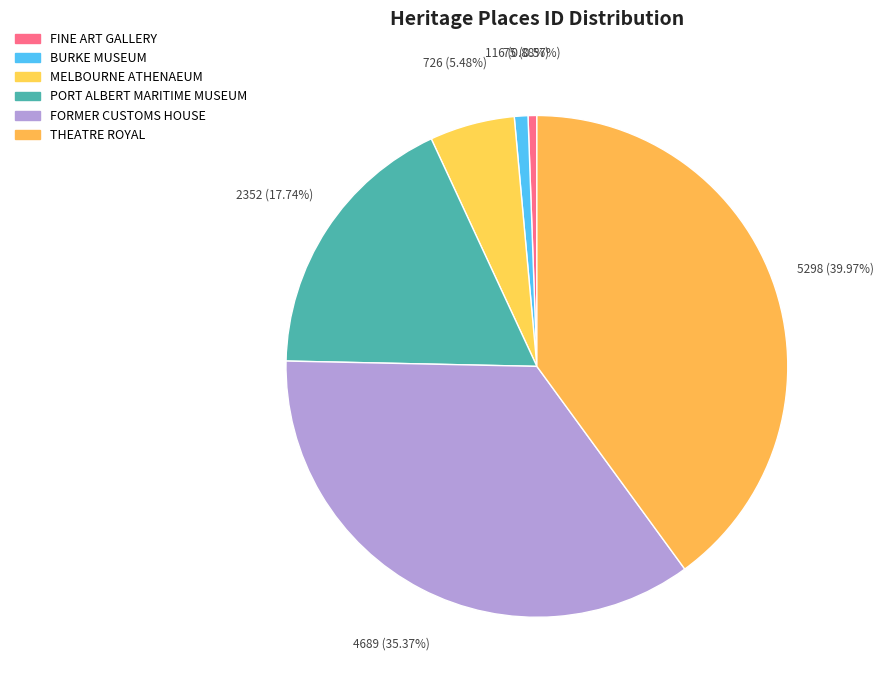

Is there a majority slice in this chart?

No